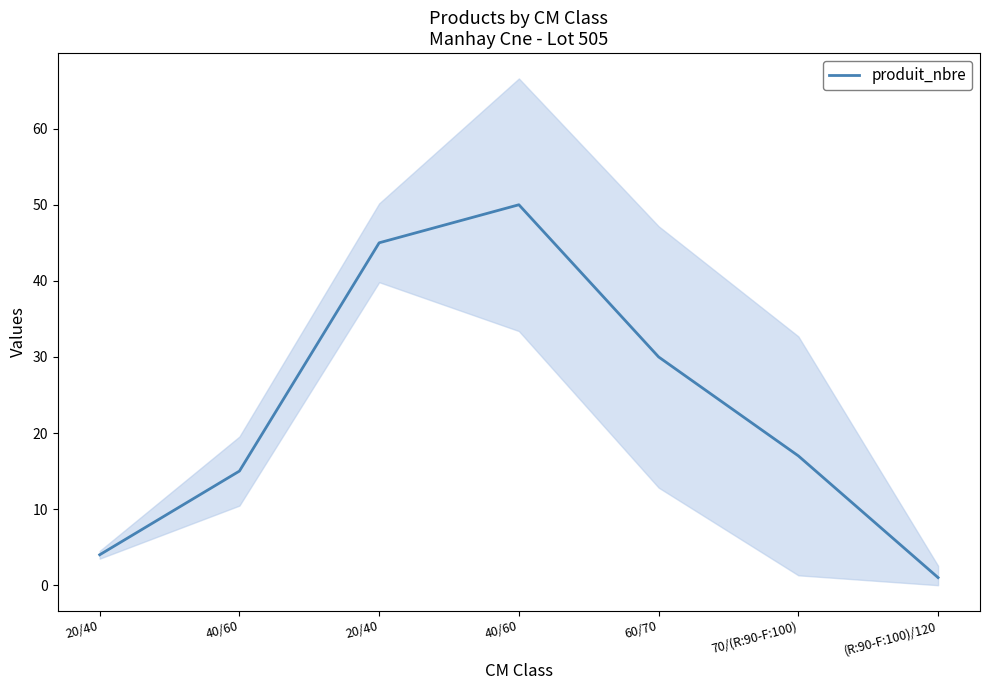

Which label corresponds to the largest value in the chart?

40/60